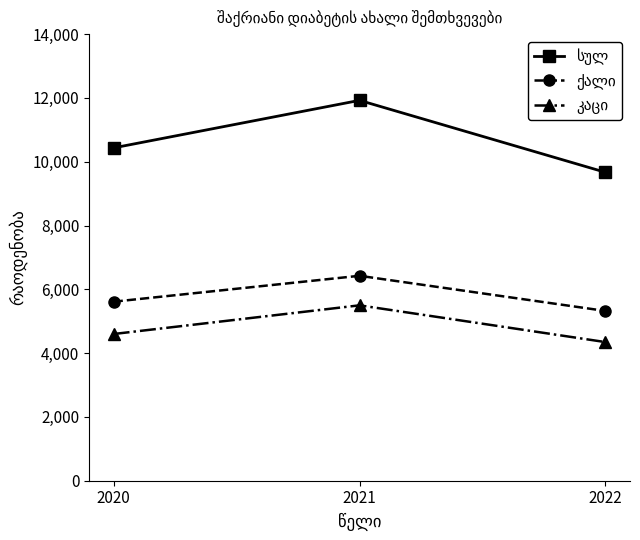

What is the total value across all series at 2021?

23845